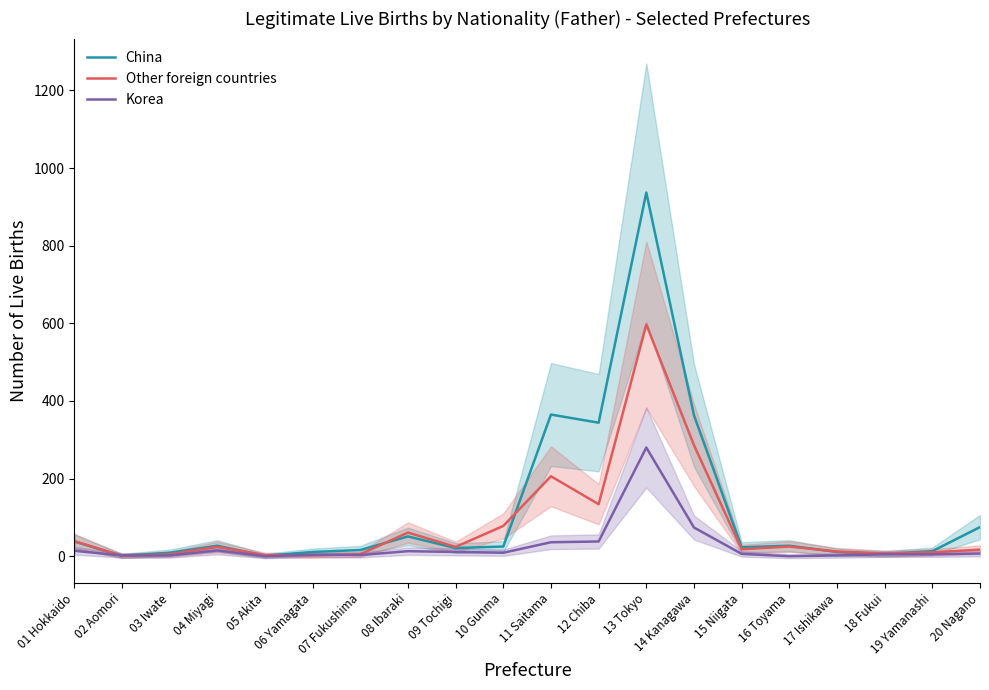

Rank the categories by Other foreign countries value from lowest to highest.

02 Aomori, 06 Yamagata, 05 Akita, 03 Iwate, 07 Fukushima, 18 Fukui, 19 Yamanashi, 17 Ishikawa, 20 Nagano, 15 Niigata, 04 Miyagi, 09 Tochigi, 16 Toyama, 01 Hokkaido, 08 Ibaraki, 10 Gunma, 12 Chiba, 11 Saitama, 14 Kanagawa, 13 Tokyo